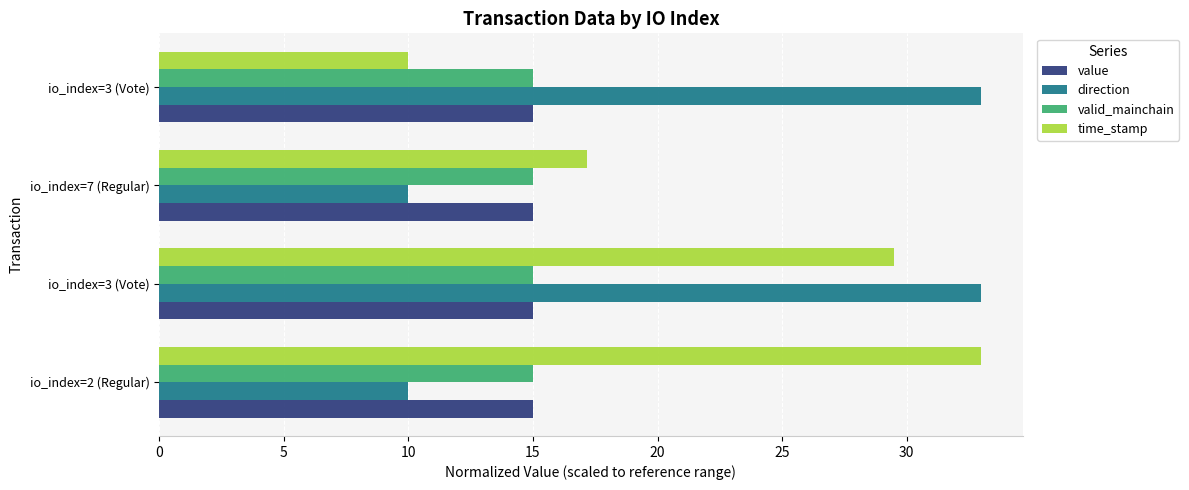

What are all the series names shown in the legend?

value, direction, valid_mainchain, time_stamp